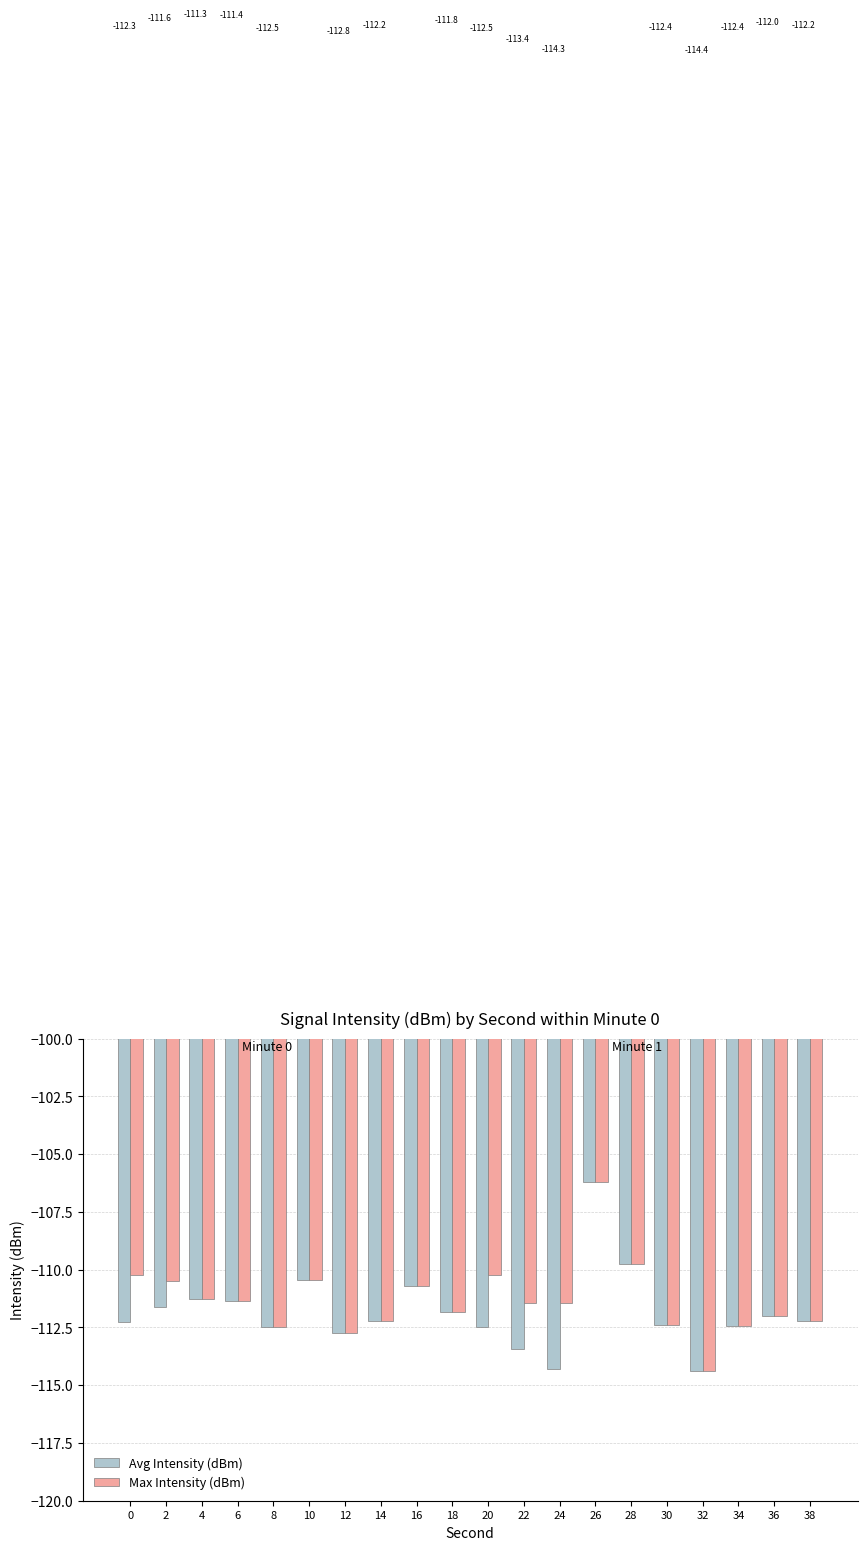

The Max Intensity (dBm) series shows -152.2 at 18. True or false?

False